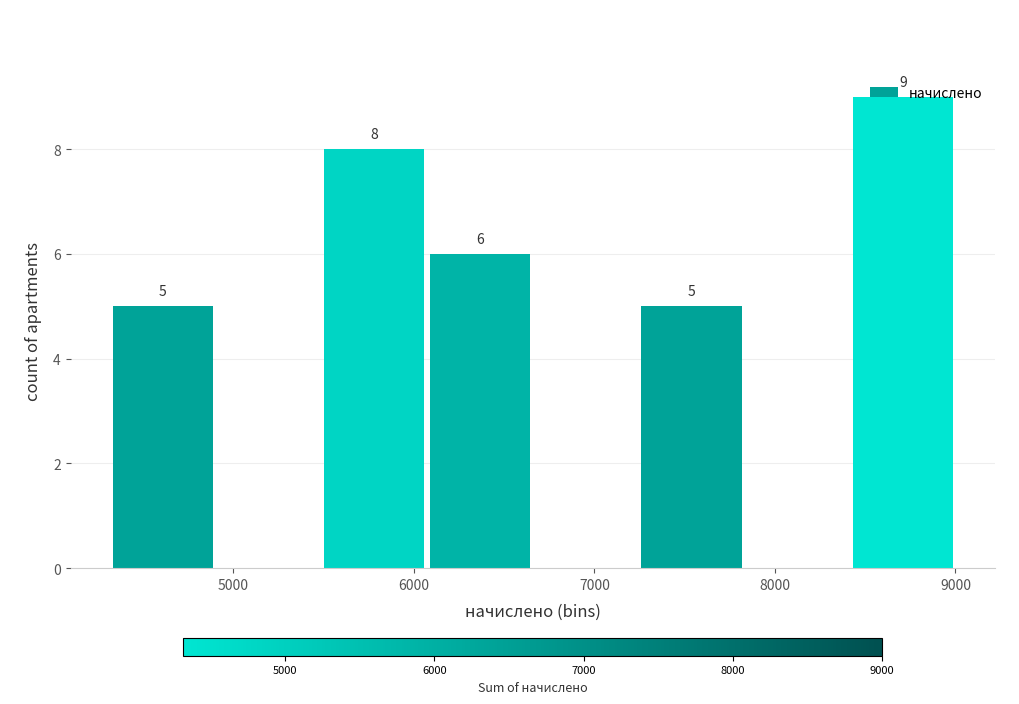

Over which range of the x-axis is the bar tallest?

8400 to 9000